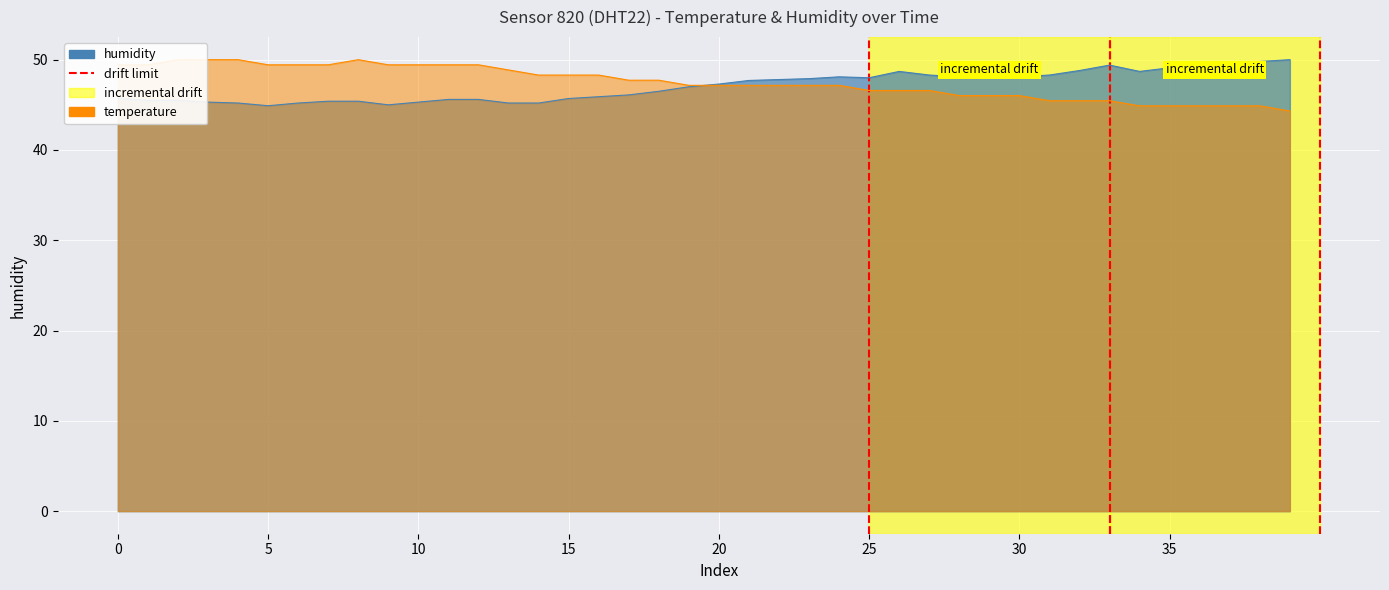

What is the change in value from 0 to 5?

+1